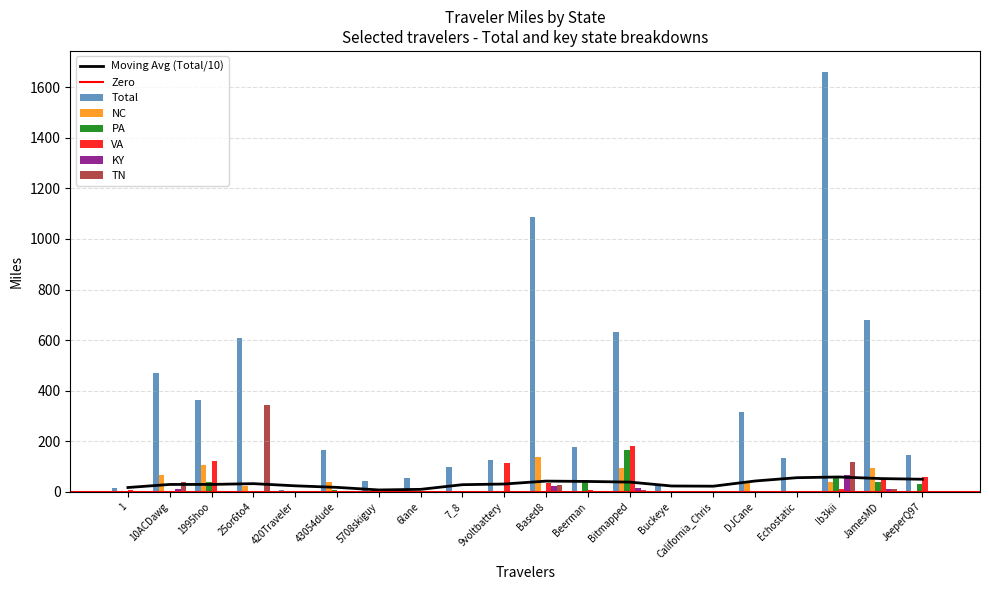

At which category is the sum across all series the highest?

Ib3kii